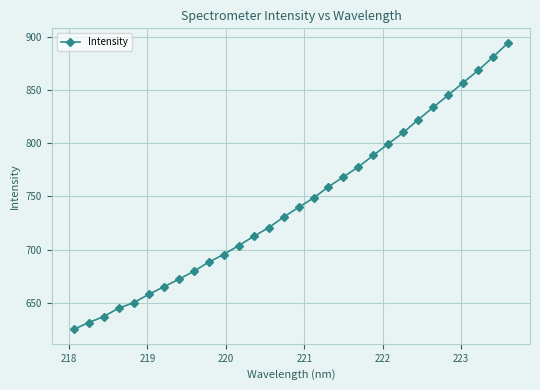

What is the minimum value shown in the chart?

624.7